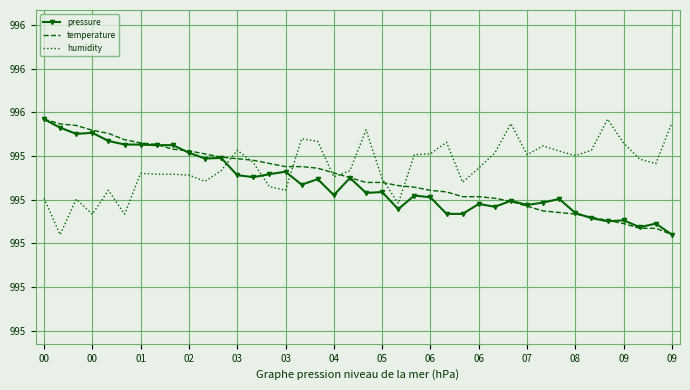

What are all the series names shown in the legend?

pressure, temperature, humidity